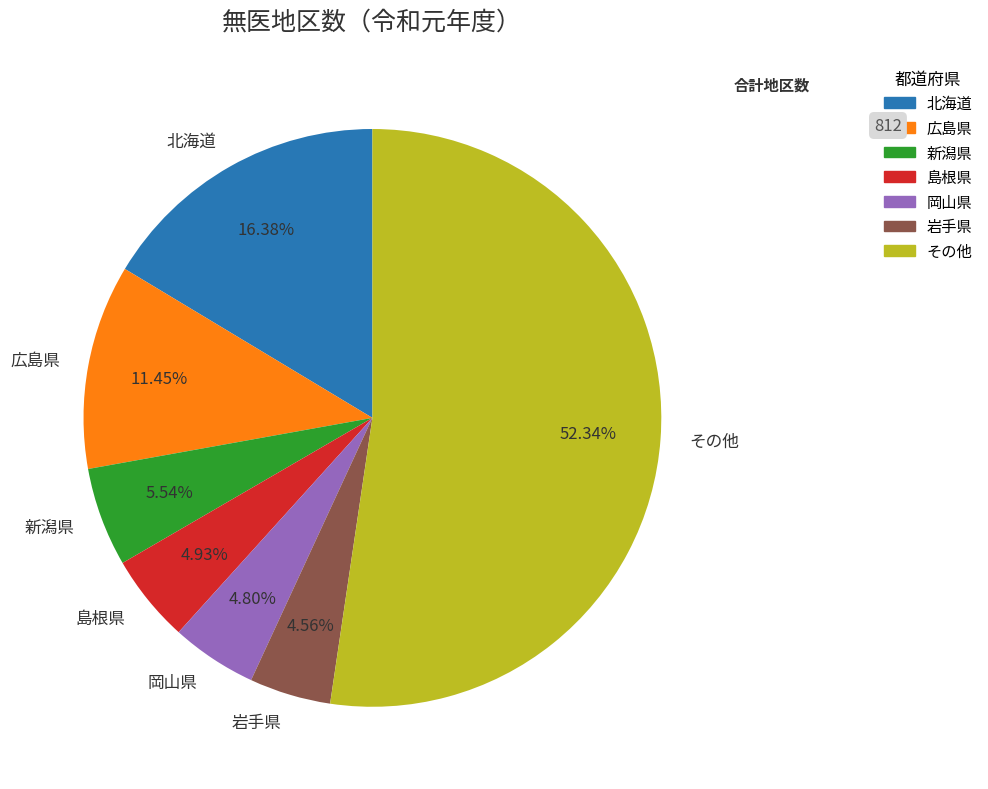

What is the ratio of the value at その他 to the value at 島根県?

10.6